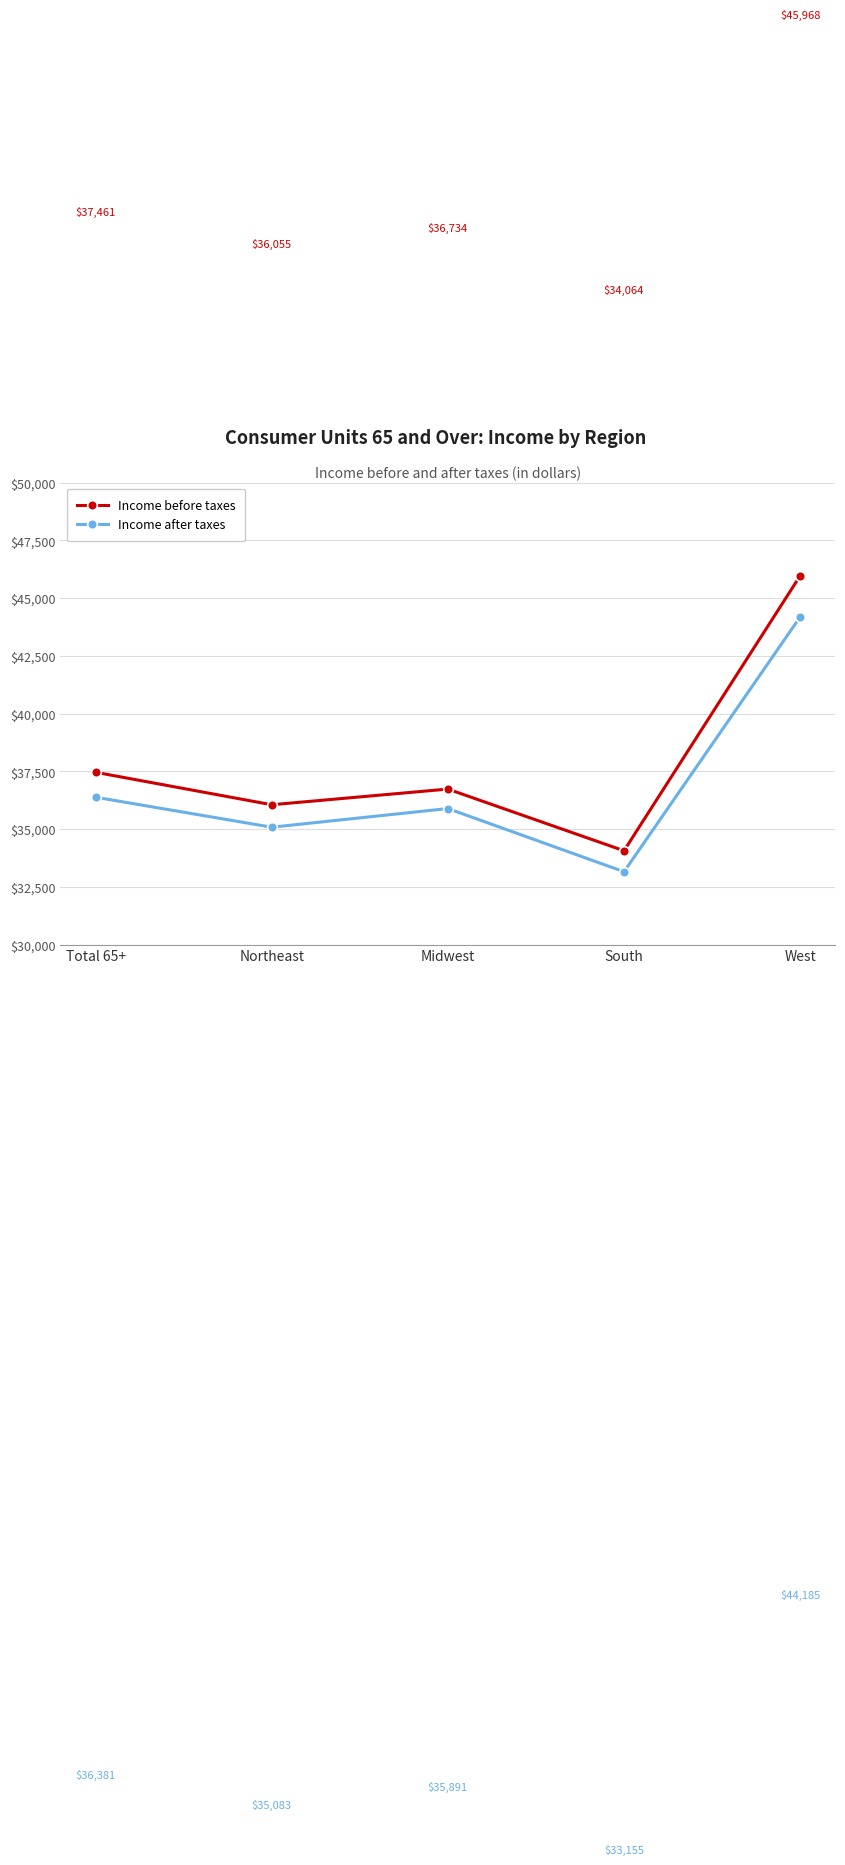

The Income before taxes series shows 63052 at West. True or false?

False